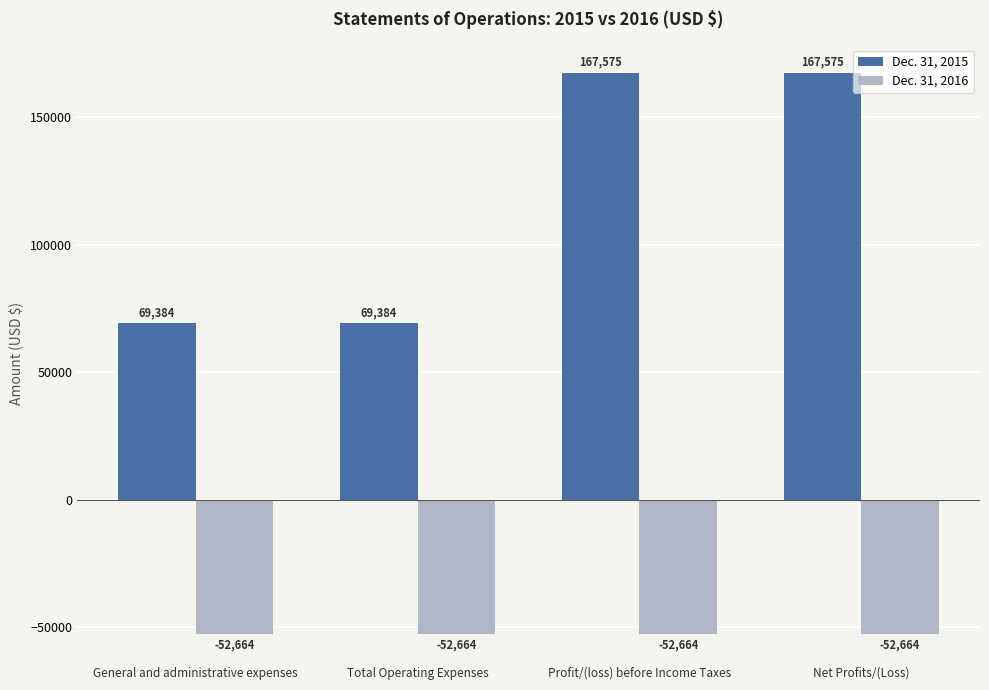

What is the total value across all series at Net Profits/(Loss)?

114911